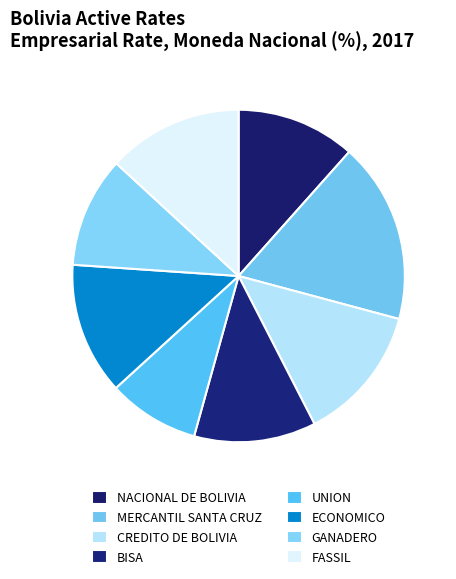

How many slices are in this pie chart?

8